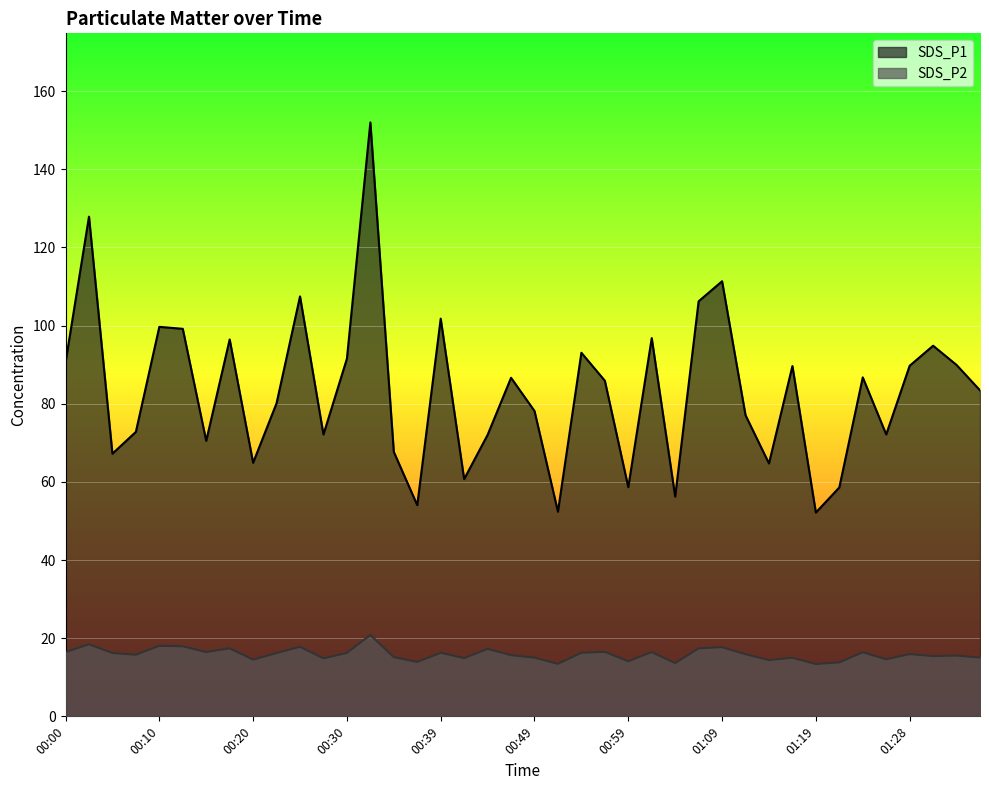

At which category is the sum across all series the highest?

00:32